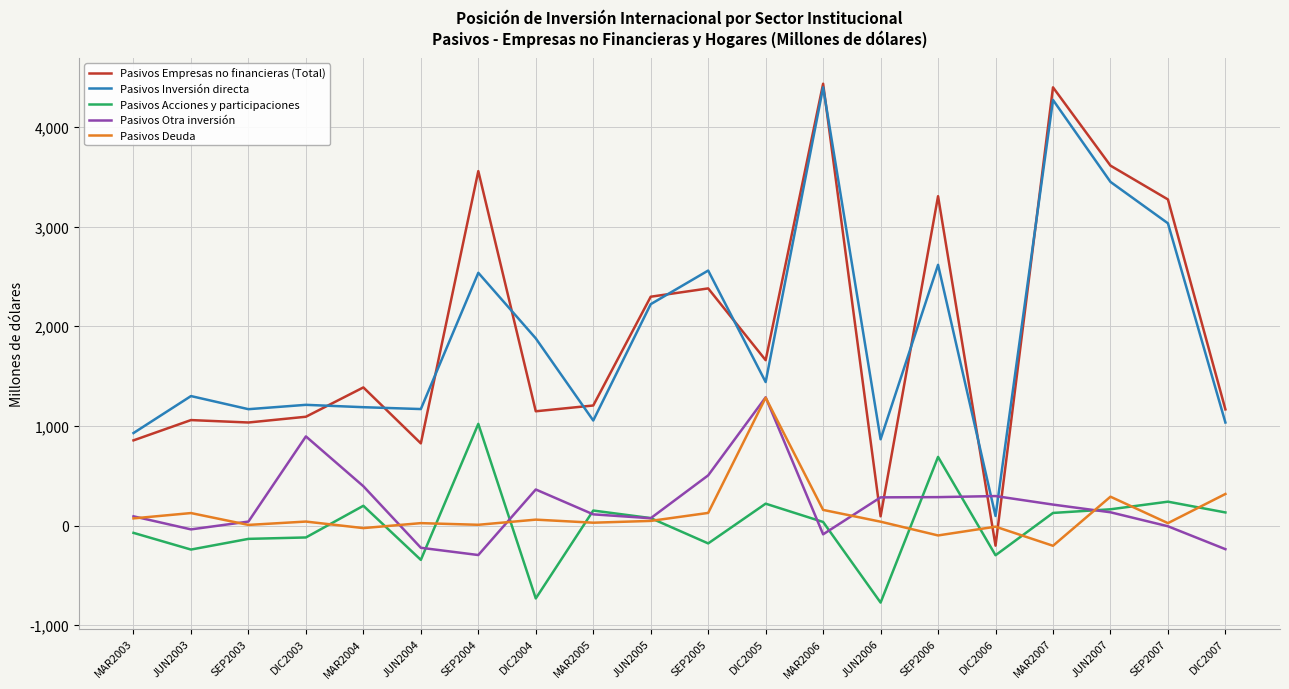

Which series changed the most between SEP2004 and SEP2005?

Pasivos Acciones y participaciones